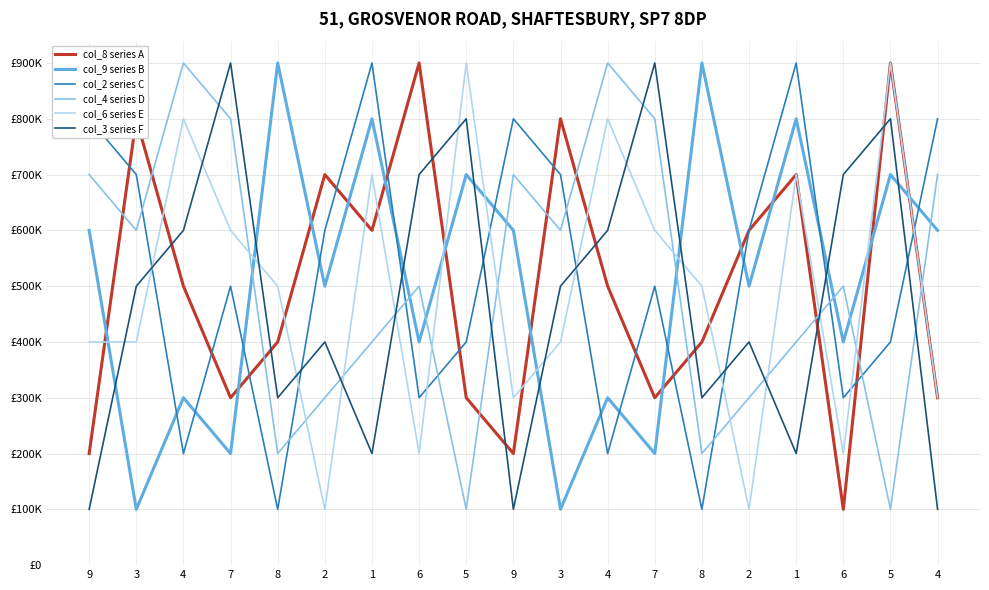

At which label does col_2 series C first exceed 500000?

9